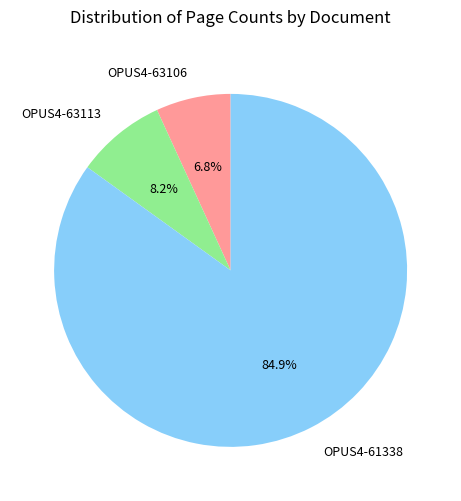

To the nearest percent, what is the average slice percentage?

33%